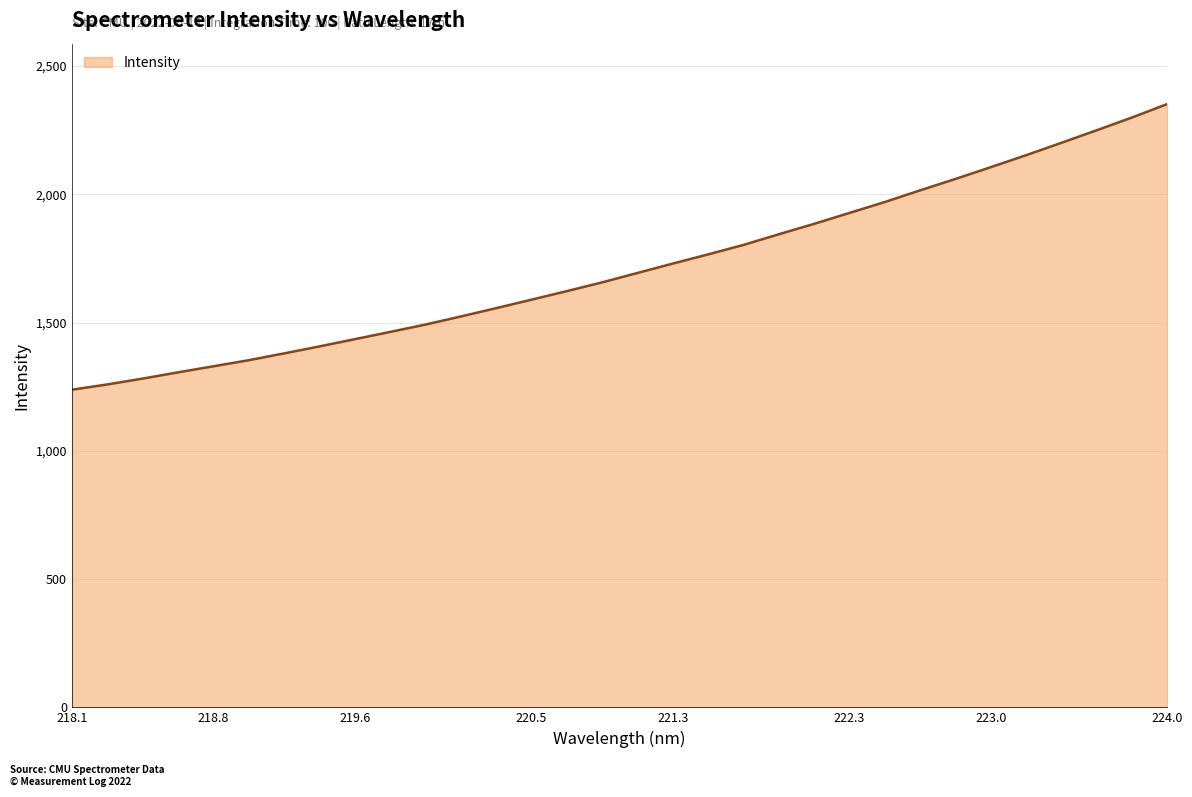

What is the minimum value shown in the chart?

1238.5